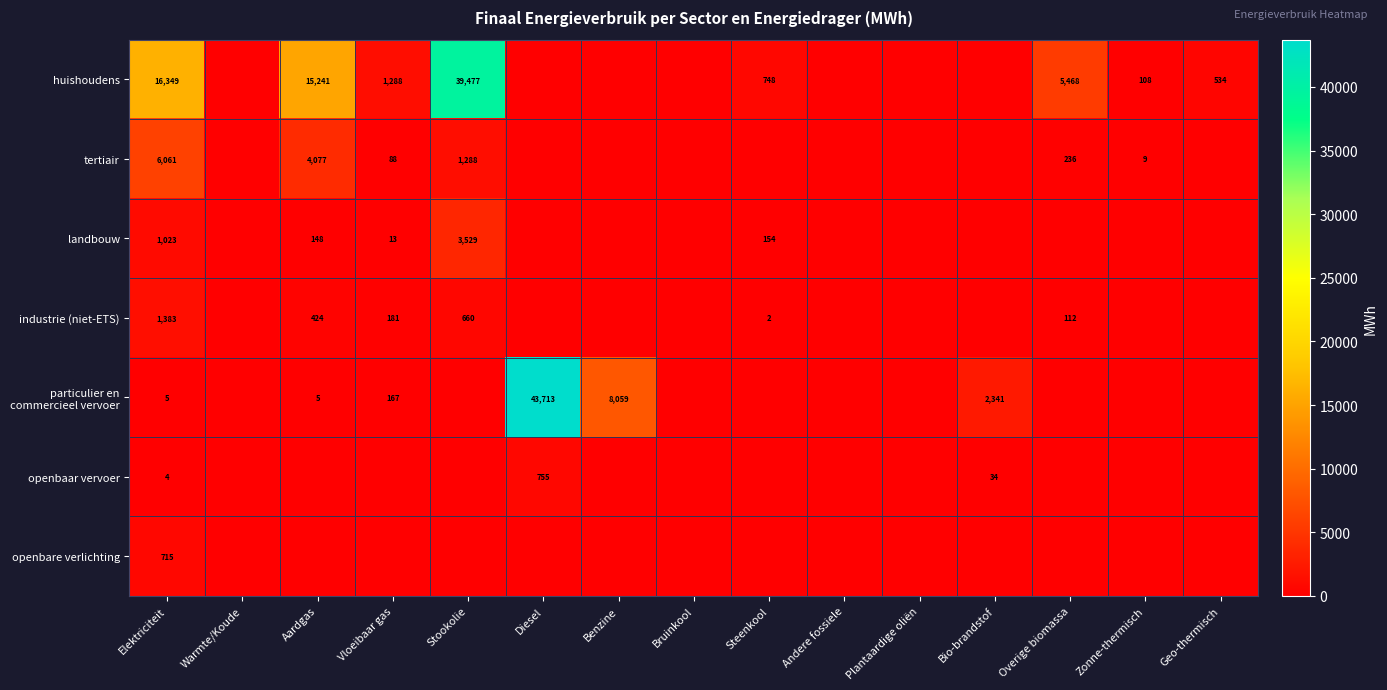

What is the difference between the landbouw values at Steenkool and Vloeibaar gas?

141